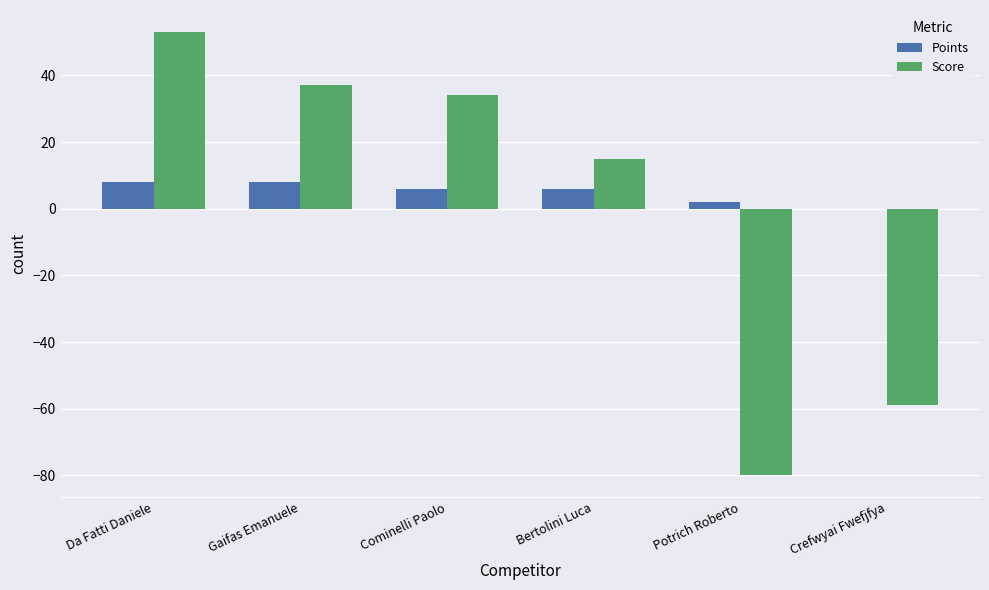

The value of Points at Crefwyai Fwefjfya is 0. True or false?

True